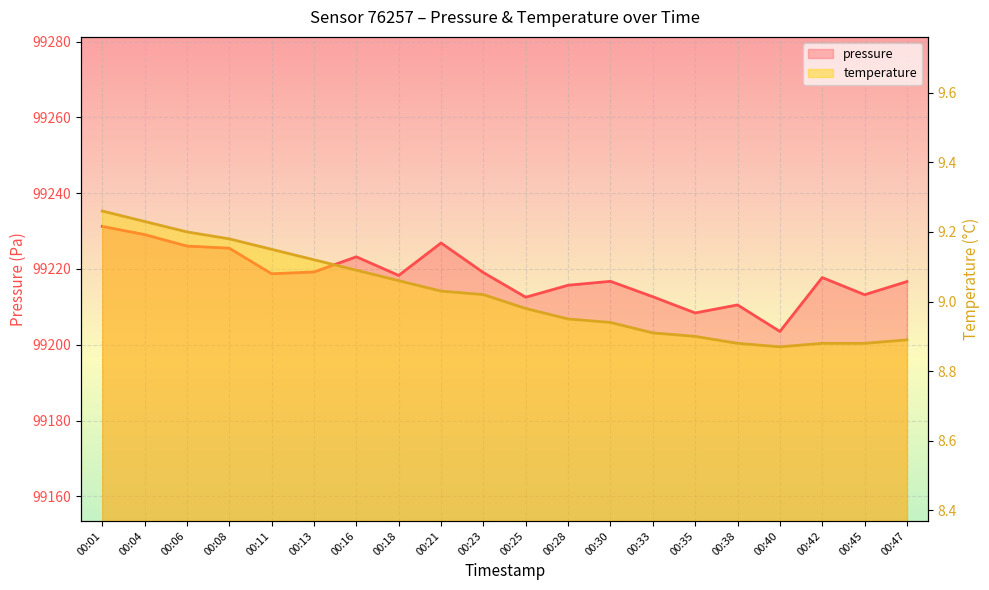

What is the difference between the maximum and minimum values in the pressure series?

27.7